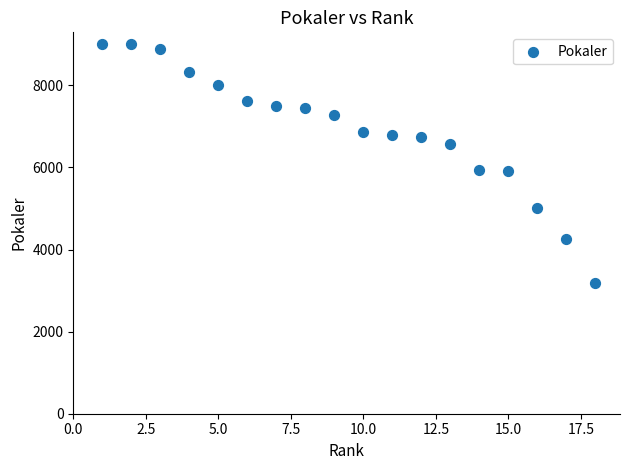

What is the range of X values (max minus min)?

17